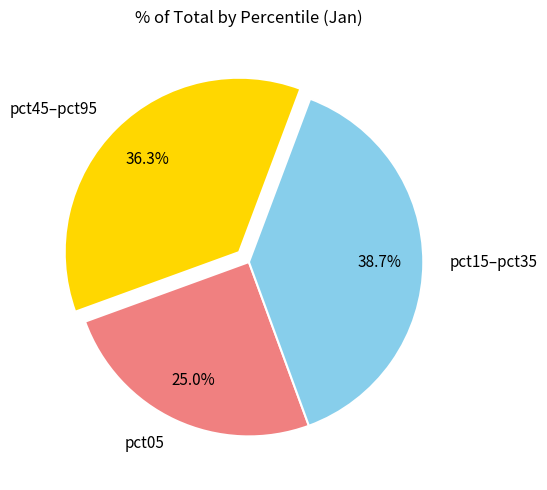

Which category has the smallest portion of the pie?

pct05